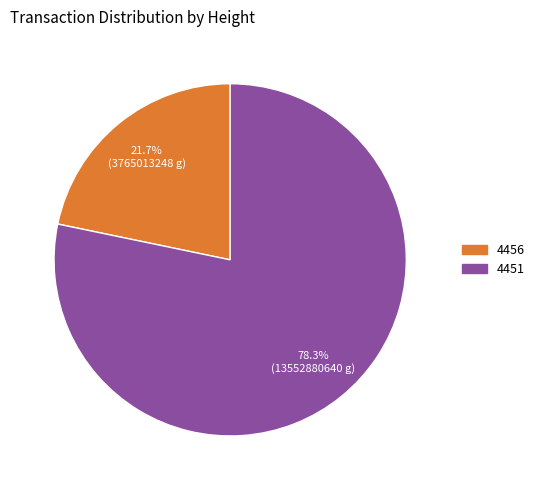

Is there a majority slice in this chart?

Yes